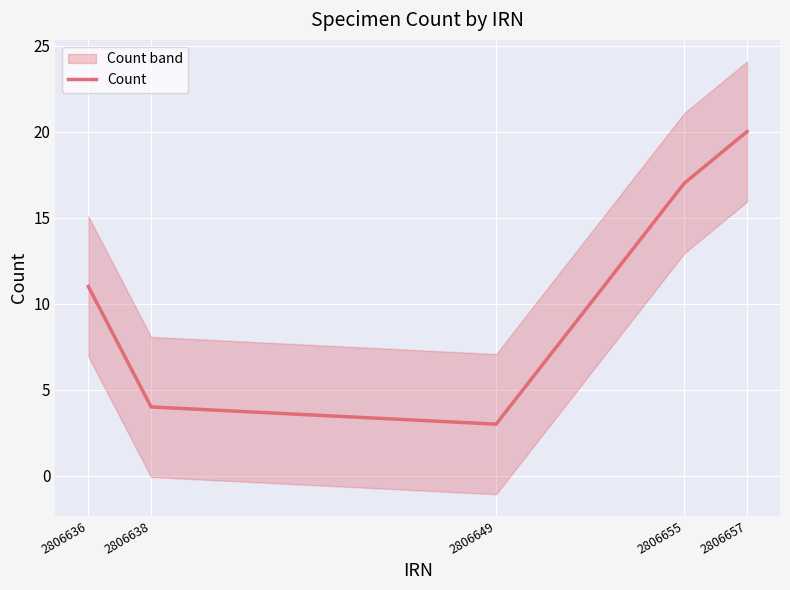

Rank the categories by value from highest to lowest.

2806657, 2806655, 2806636, 2806638, 2806649